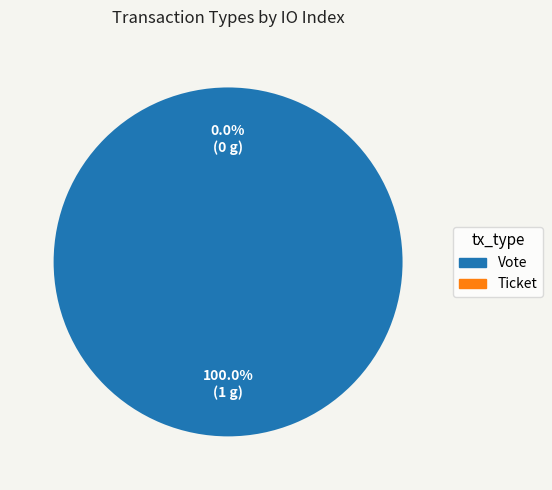

Combined, do Vote and Ticket account for over 50%?

Yes